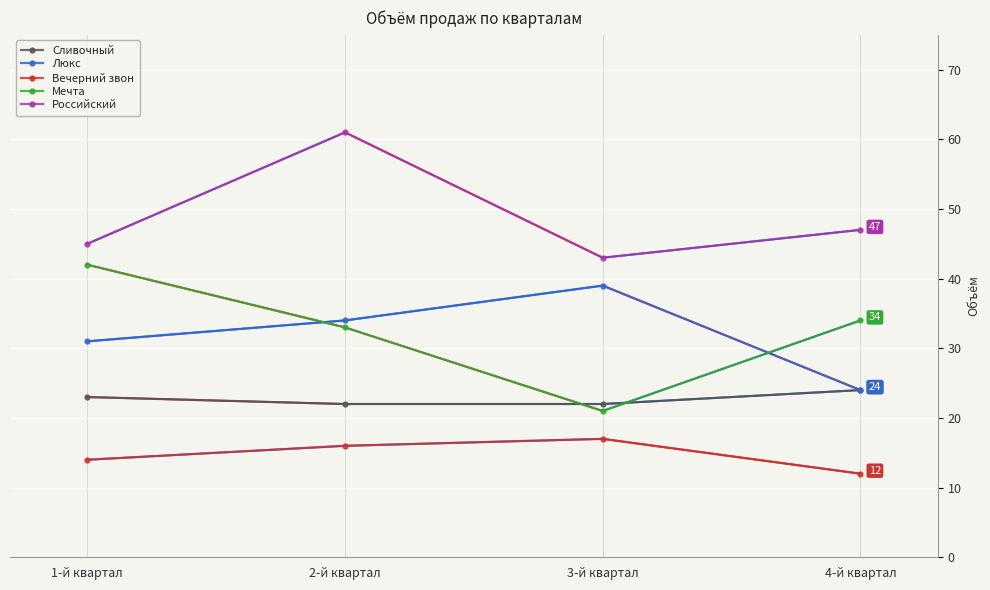

Which series has the largest total across all categories?

Российский